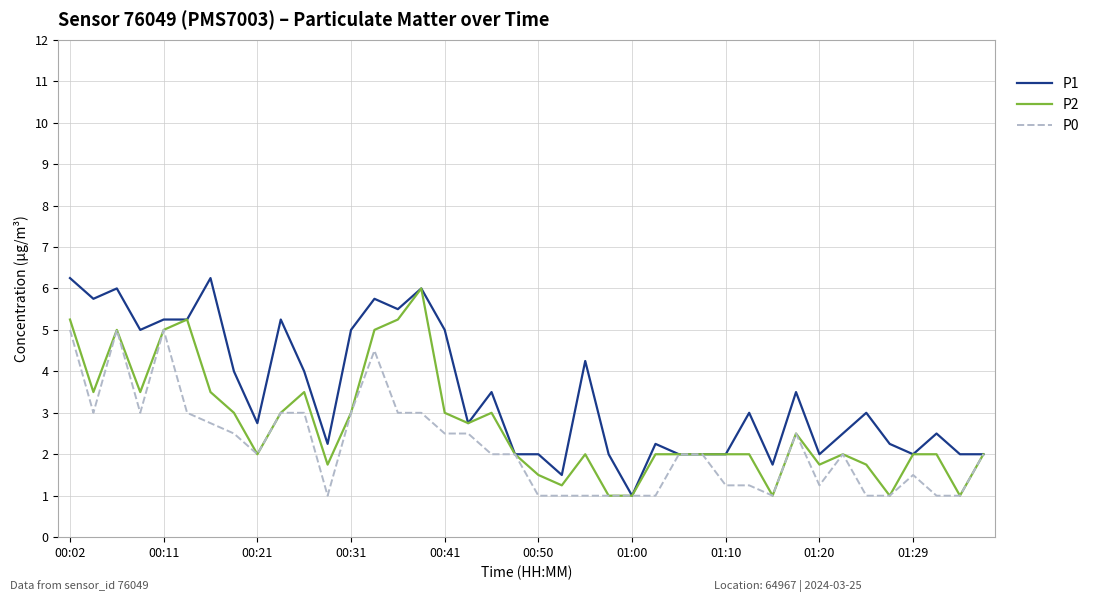

True or false: P0 has more than 2 interior local peaks.

True